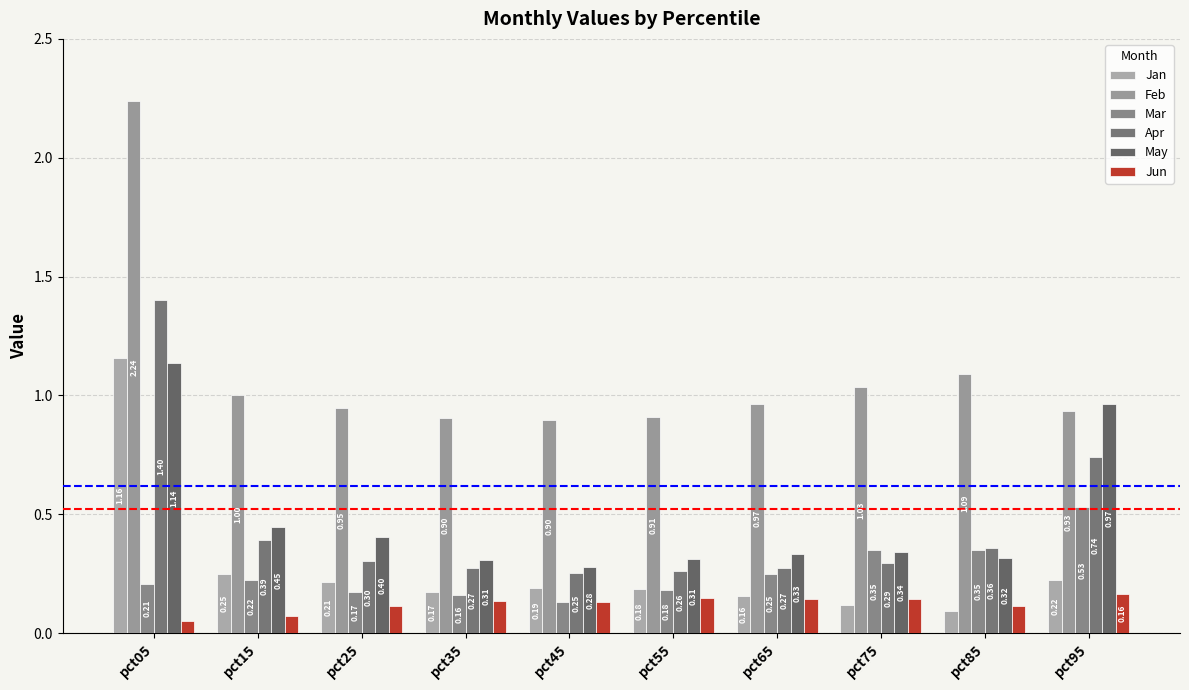

How many series are shown in this chart?

6